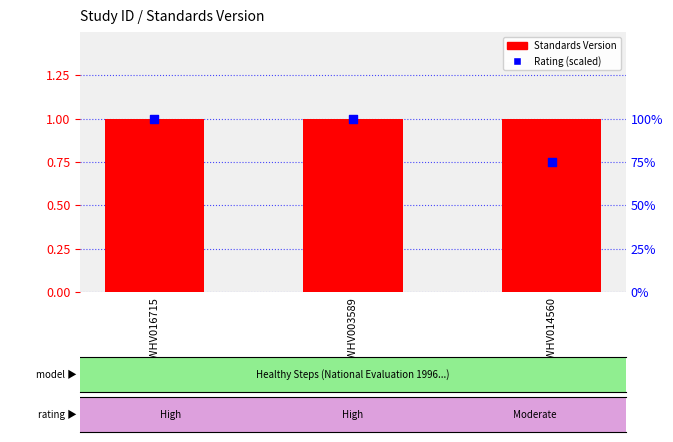

What is the total value across all series at WWHV016715?

2.0